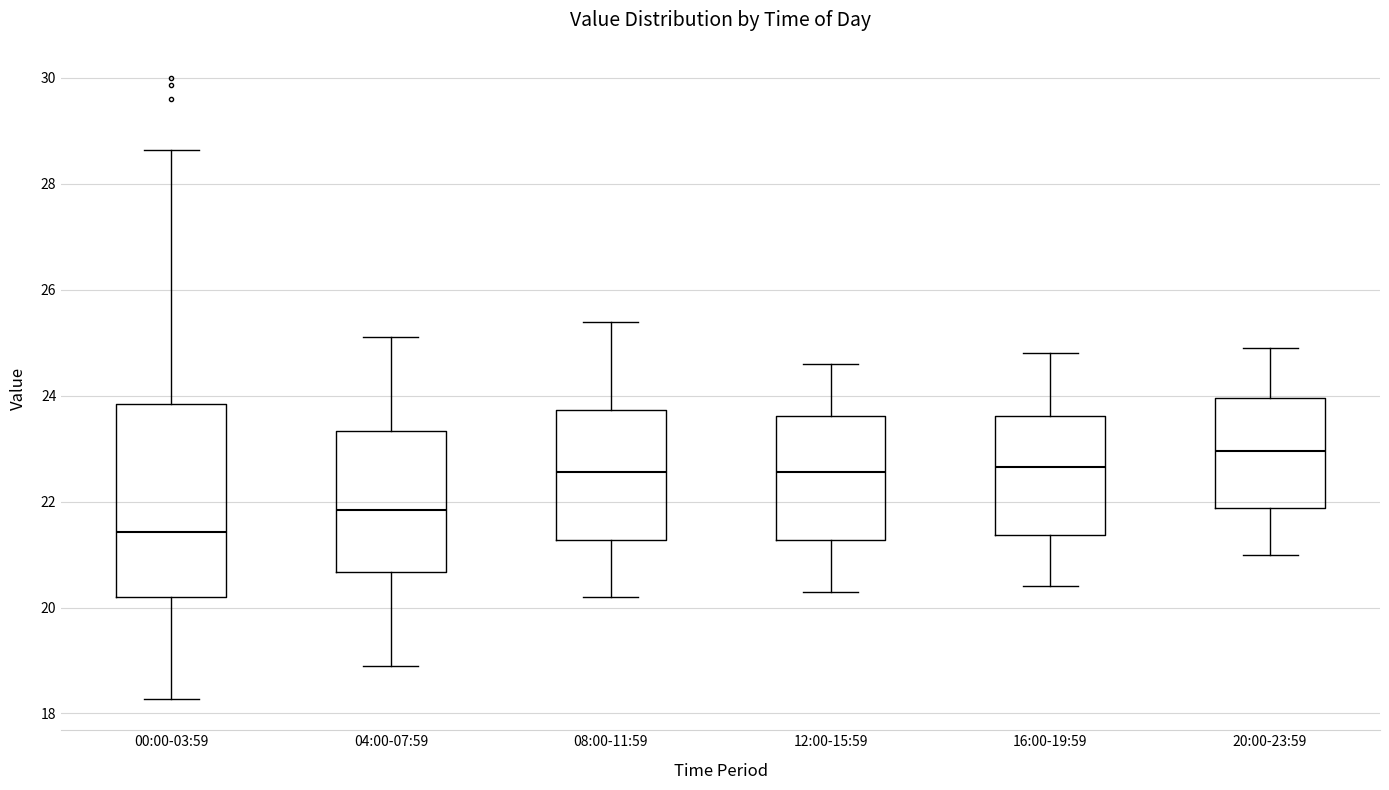

Reading left to right, read every box against the y-axis: the position of its median line, the range the box covers, and the ends of its whiskers. The values are not printed on the chart, so give them approximately, as read against the axis.

00:00-03:59: median 21.4, box 20.2 to 23.8, whiskers 18.2 to 28.6
04:00-07:59: median 21.8, box 20.6 to 23.4, whiskers 19.0 to 25.2
08:00-11:59: median 22.6, box 21.2 to 23.8, whiskers 20.2 to 25.4
12:00-15:59: median 22.6, box 21.2 to 23.6, whiskers 20.4 to 24.6
16:00-19:59: median 22.6, box 21.4 to 23.6, whiskers 20.4 to 24.8
20:00-23:59: median 23.0, box 21.8 to 24.0, whiskers 21.0 to 25.0